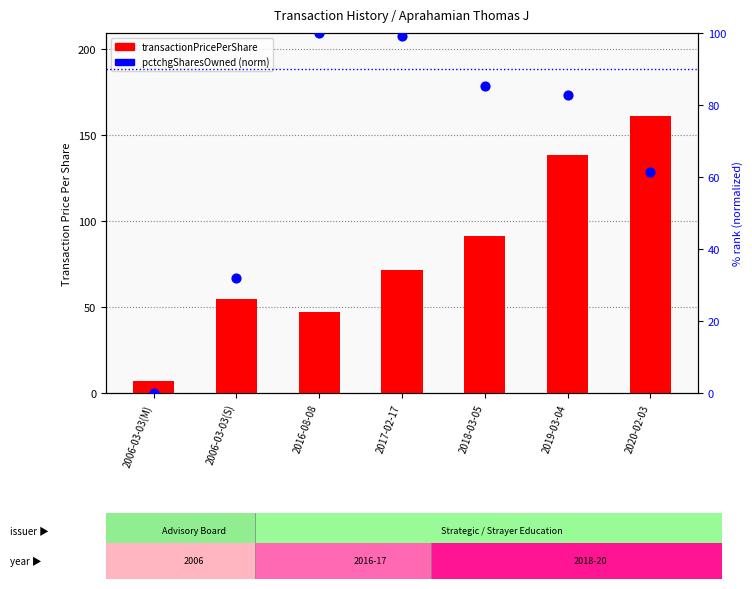

What is the total value across all series at 2017-02-17?

170.5